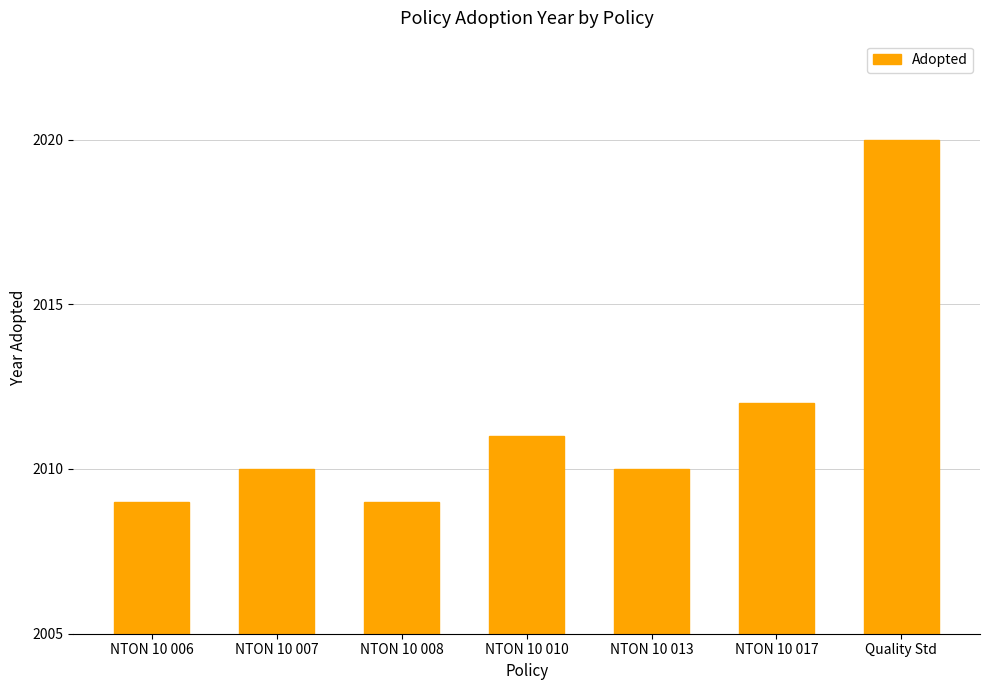

Which label corresponds to the largest value in the chart?

Quality Std